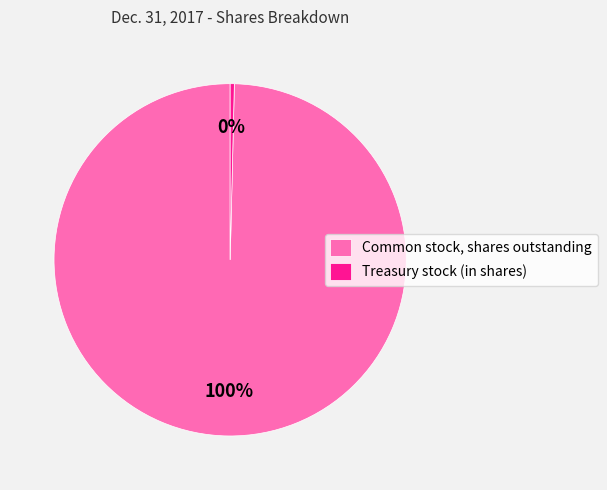

To the nearest percent, what portion does Common stock, shares outstanding represent?

100%